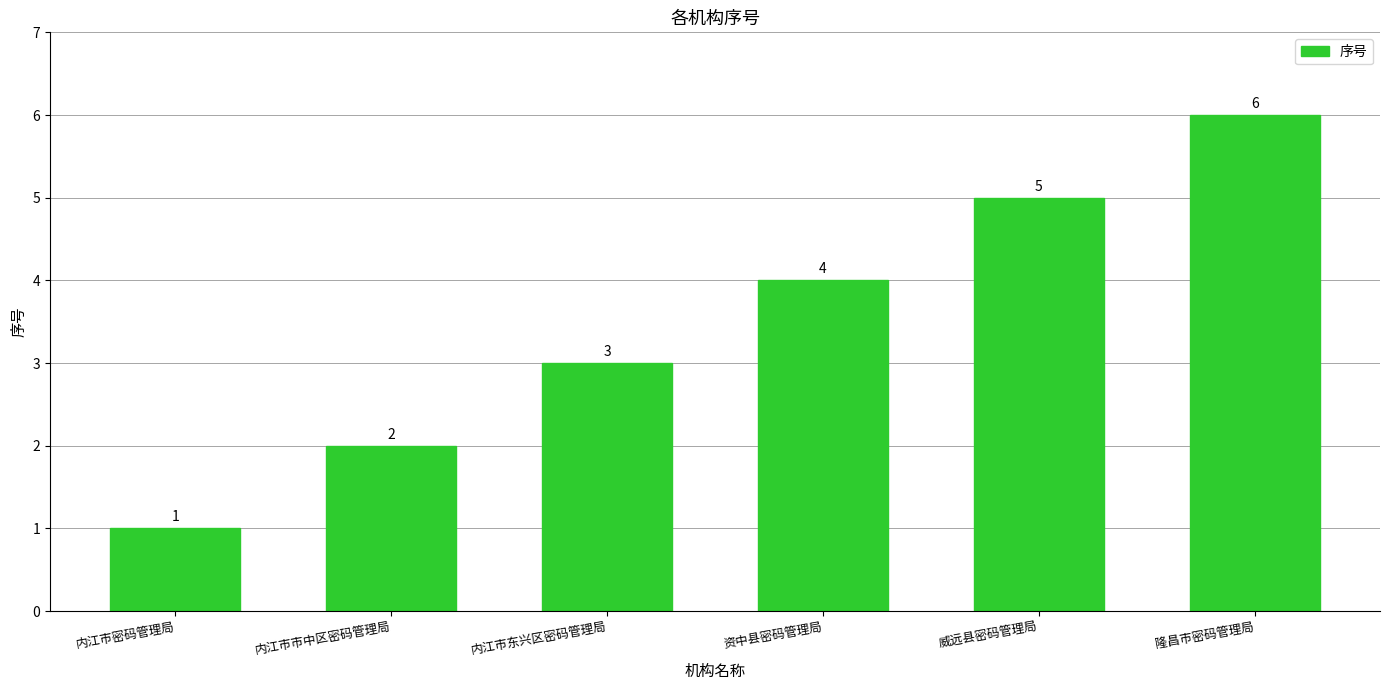

What position from the right is 内江市东兴区密码管理局?

4